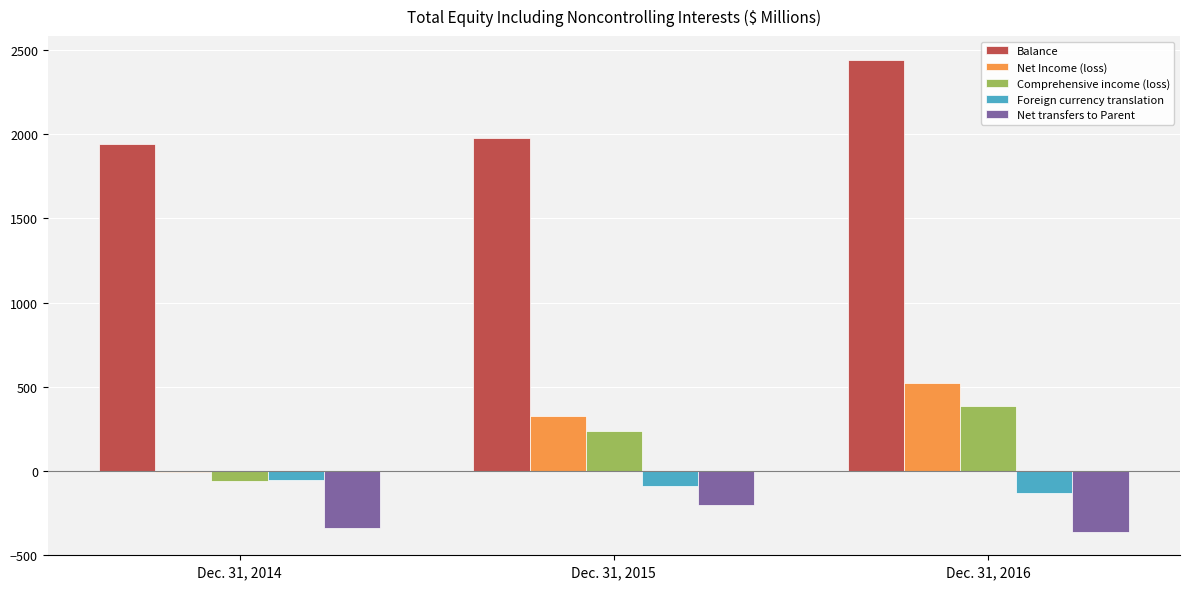

Between Dec. 31, 2014 and Dec. 31, 2015, which series saw the biggest shift?

Net Income (loss)